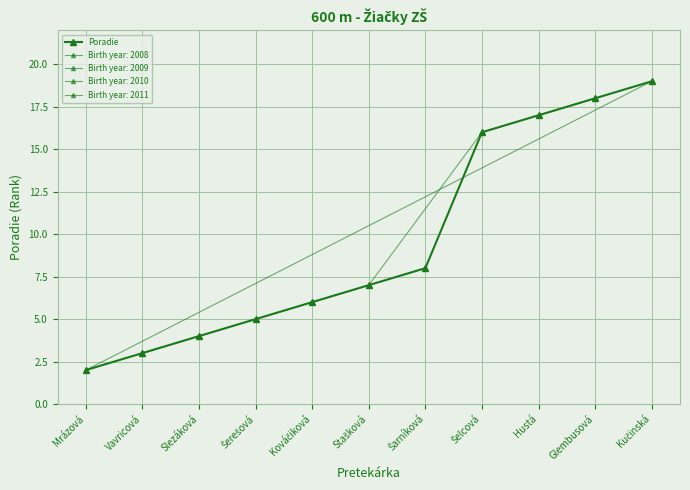

At which category does the chart reach its minimum across all series?

Mrázová